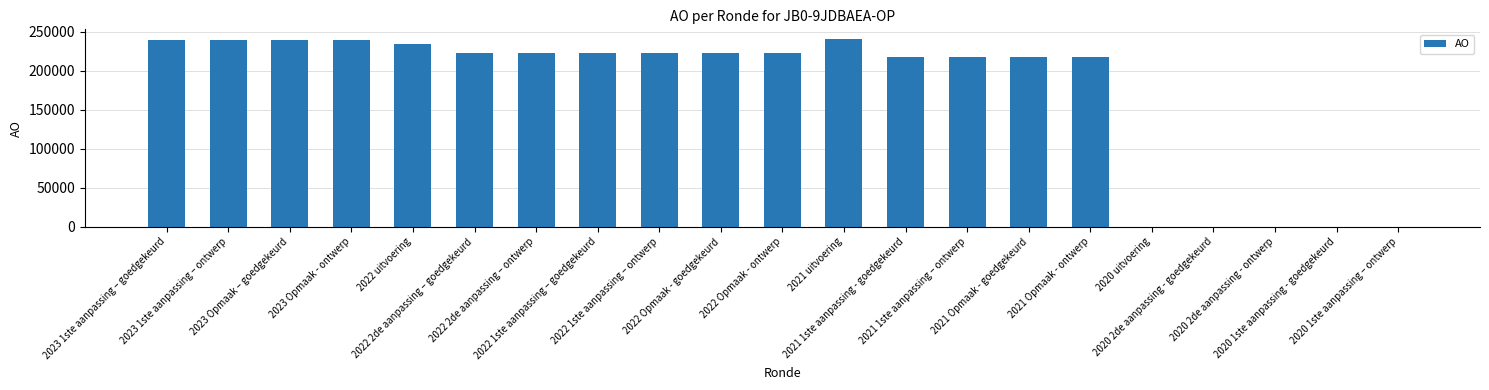

Count the number of data series in this chart.

1